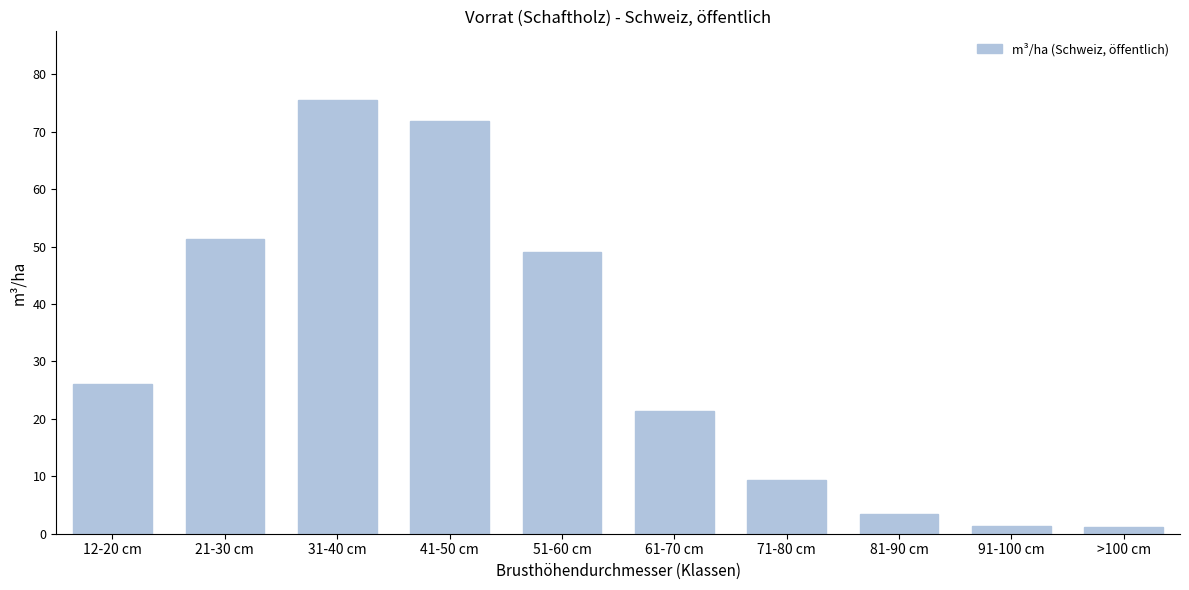

At which category does the chart reach its peak across all series?

31-40 cm